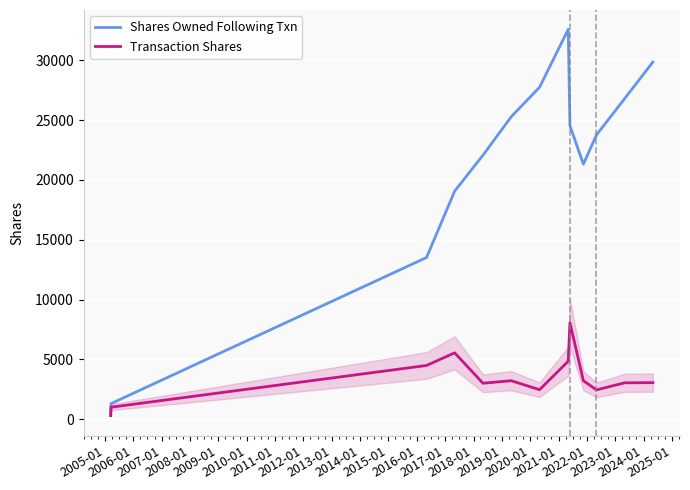

Which series has the widest spread of values?

Shares Owned Following Txn